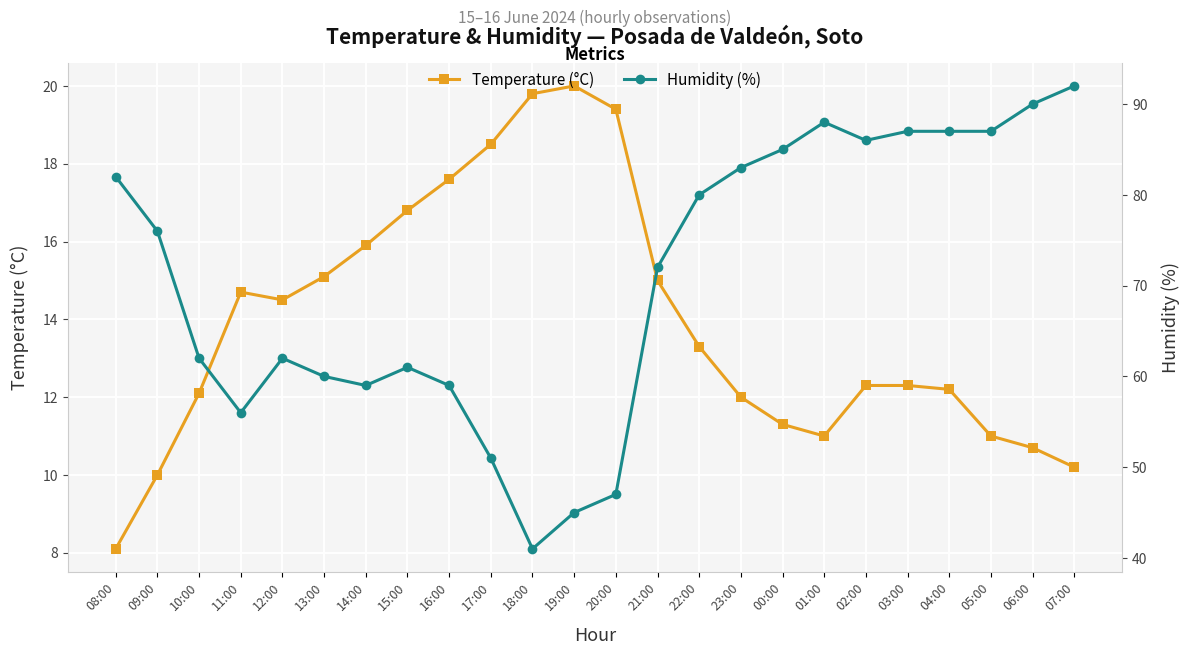

What is the smallest value displayed?

8.1